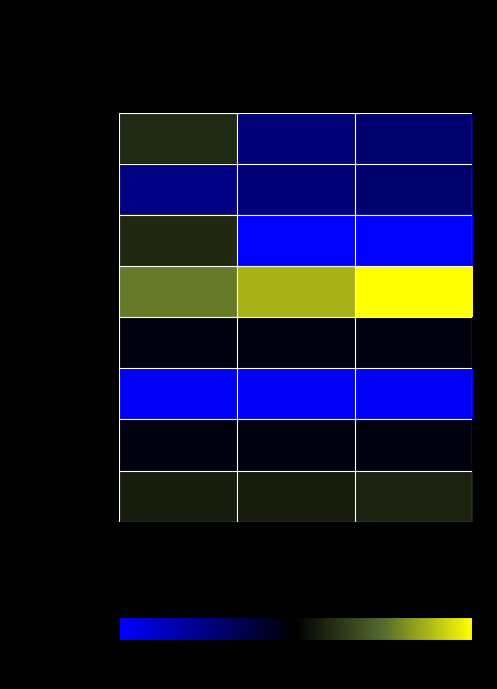

Reading left to right, extract all data points from this chart.

Дотации бюдж.: 2022 год=5.8	2023 год=2.6	2024 год=2.8
Дотации выравн.: 2022 год=2.4	2023 год=2.6	2024 год=2.8
Дотации поддержка: 2022 год=5.8	2023 год=0.0	2024 год=0.0
Прочие субсидии: 2022 год=7.5	2023 год=8.4	2024 год=9.7
Субвенции бюдж.: 2022 год=4.5	2023 год=4.5	2024 год=4.6
Субвенции выполн.: 2022 год=0.2	2023 год=0.2	2024 год=0.2
Субвенции осущ.: 2022 год=4.5	2023 год=4.5	2024 год=4.6
Иные трансферты: 2022 год=5.5	2023 год=5.5	2024 год=5.6